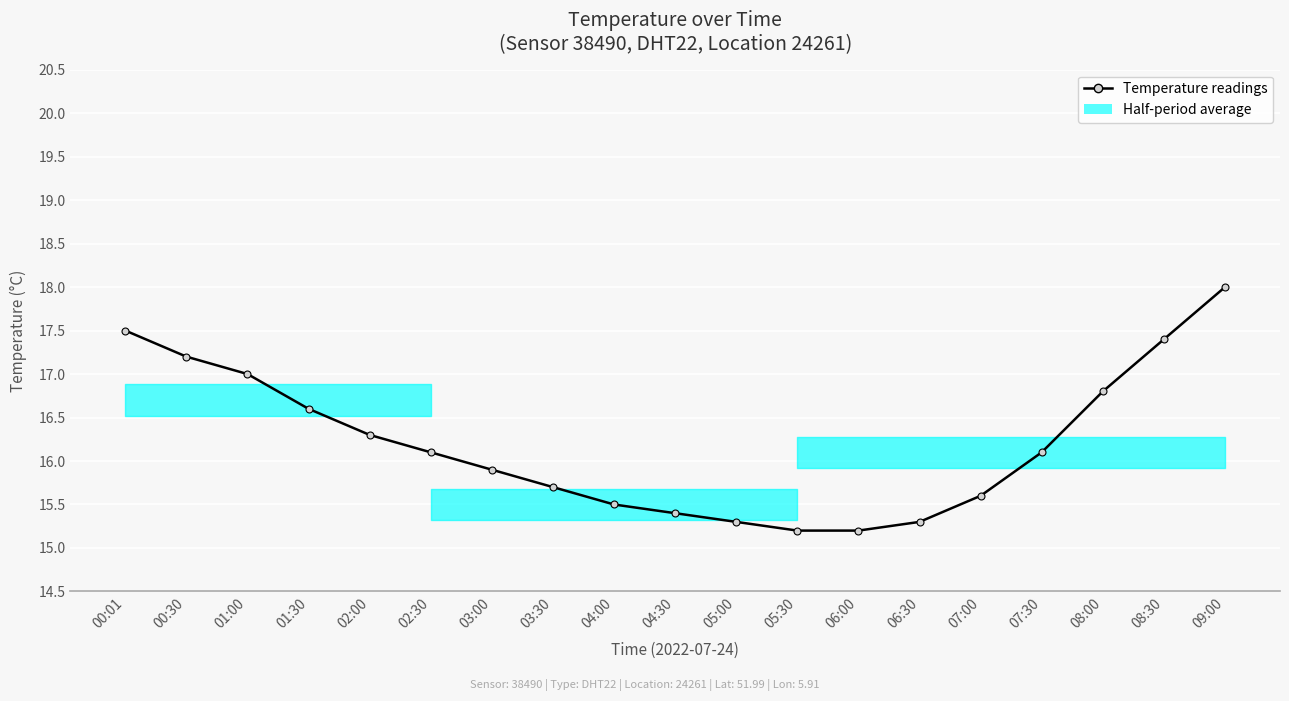

What is the label of the 17th point from the right?

01:00